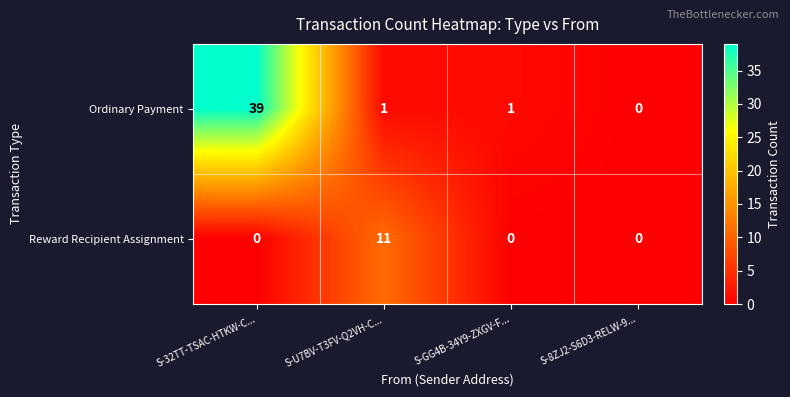

What is the approximate value of Ordinary Payment at S-32TT-TSAC-HTKW-C...?

39